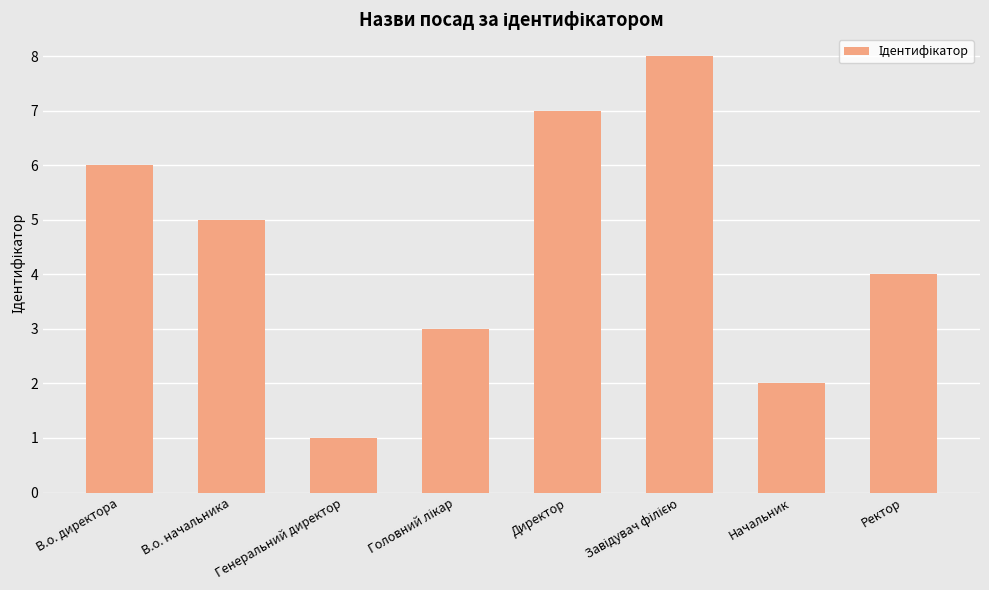

What is the label of the 1st bar from the left?

В.о. директора